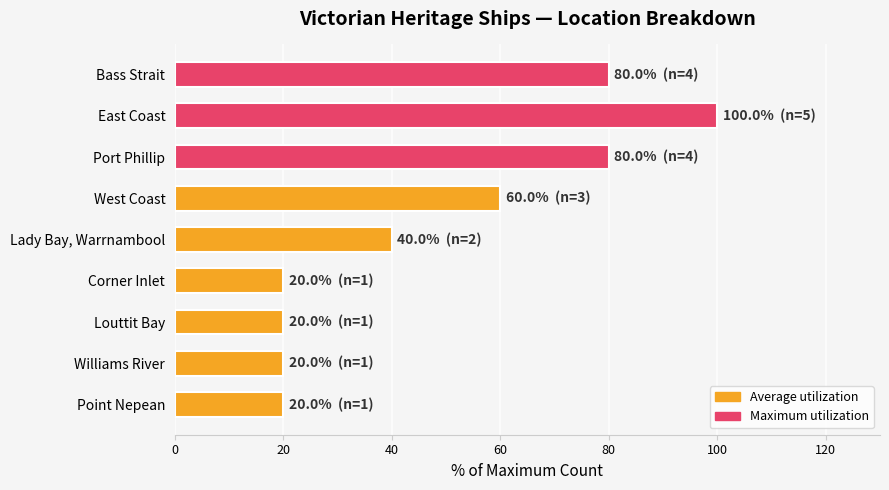

The chart shows a value of 13 at Williams River. True or false?

False